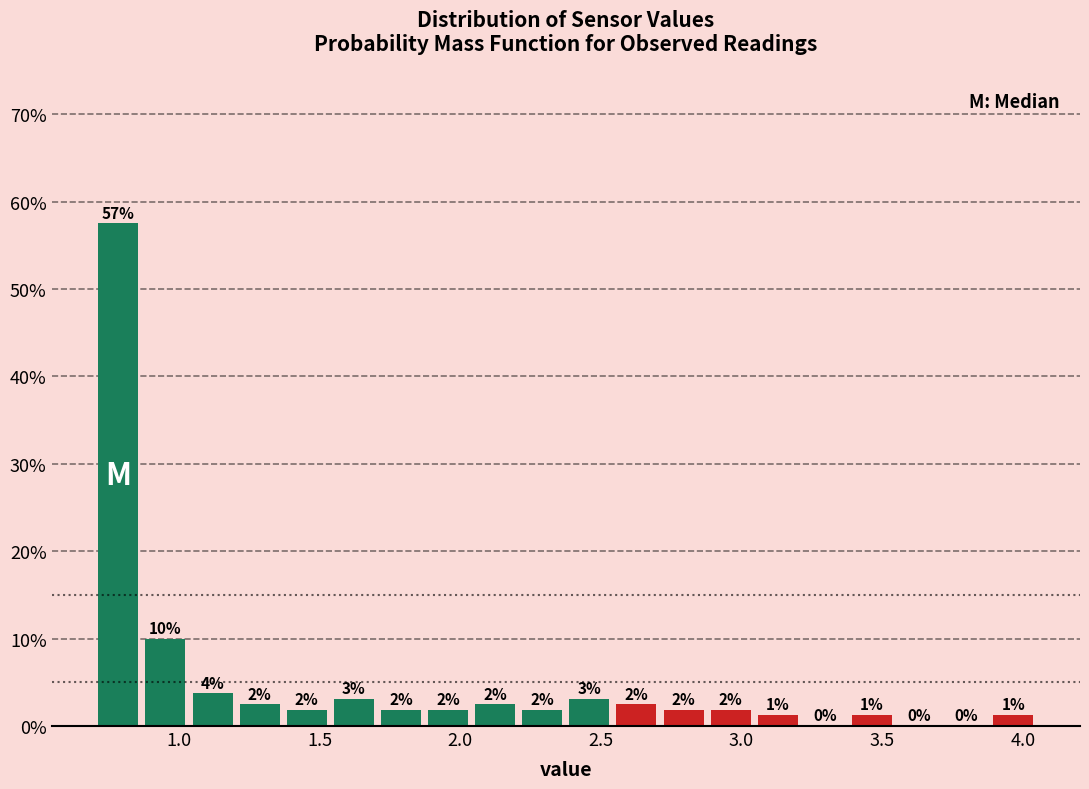

Around what value on the x-axis is the tallest bar? Give the approximate position of its centre, as read against the axis.

0.80